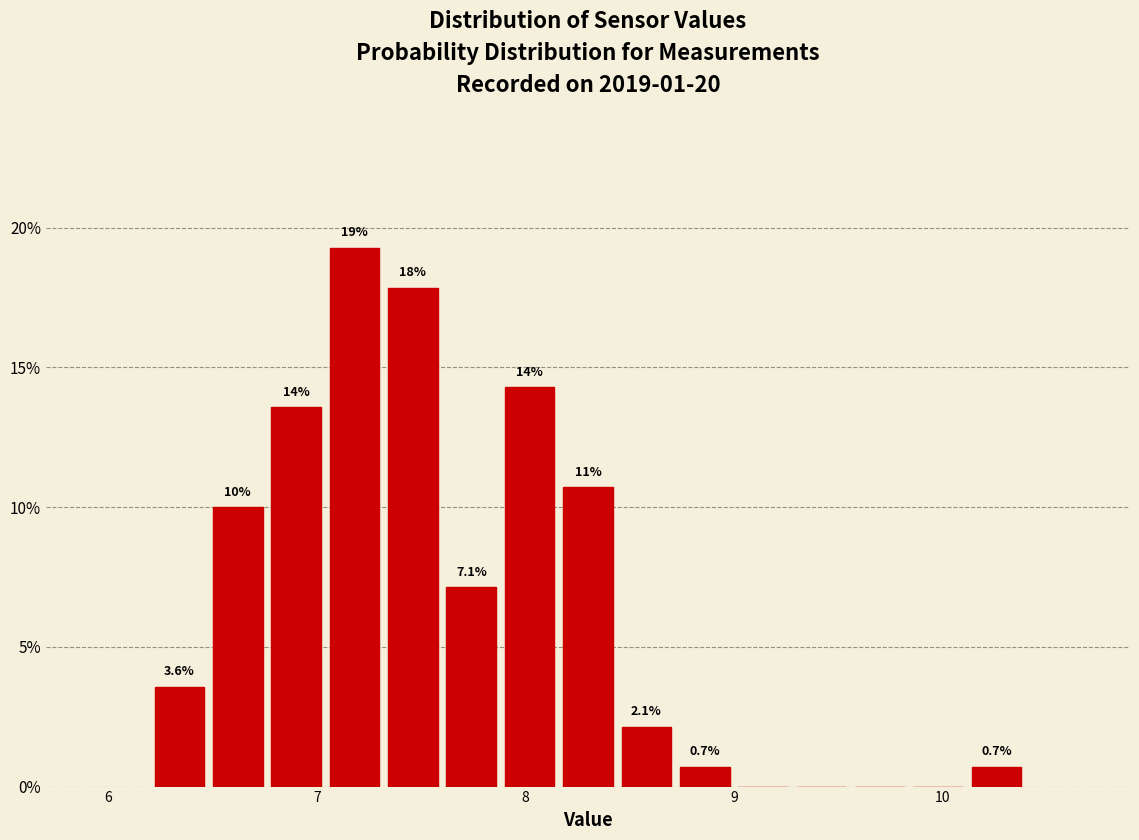

Read against the x-axis, roughly where is the centre of the tallest bar?

7.2